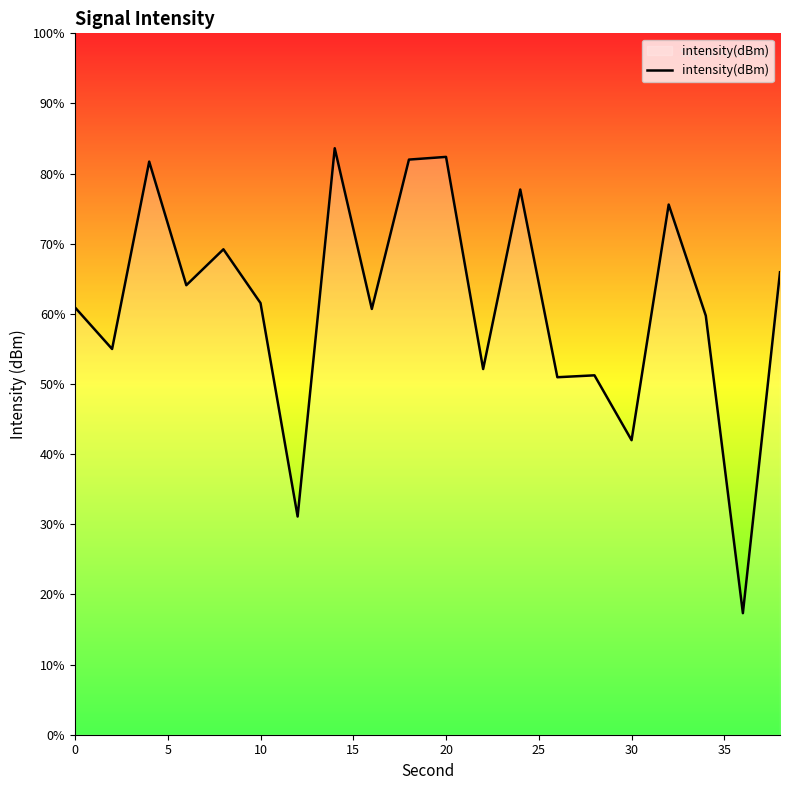

What is the difference between the maximum and minimum values?

66.3